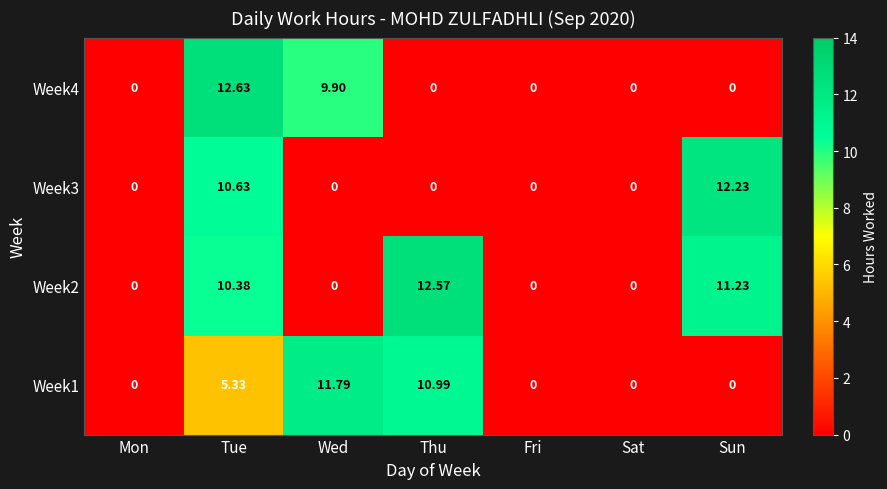

At which category is the sum across all series the highest?

Tue